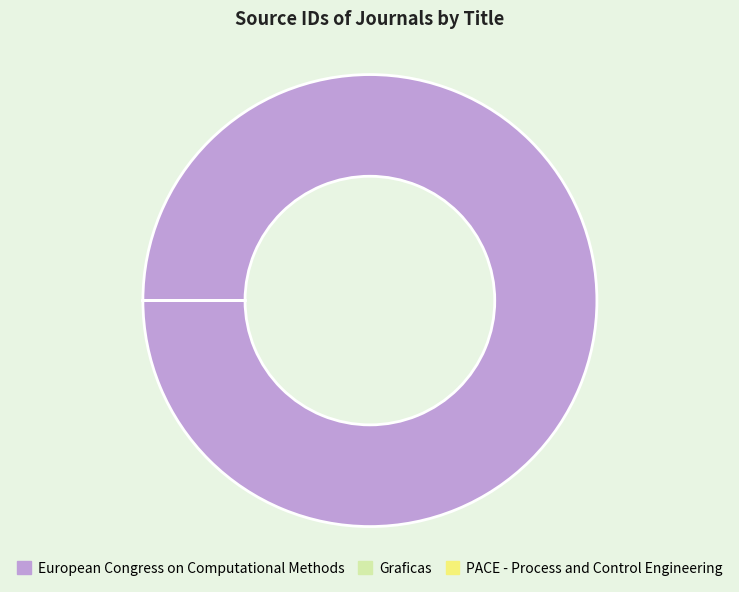

What is the largest slice in the pie chart?

European Congress on Computational Methods